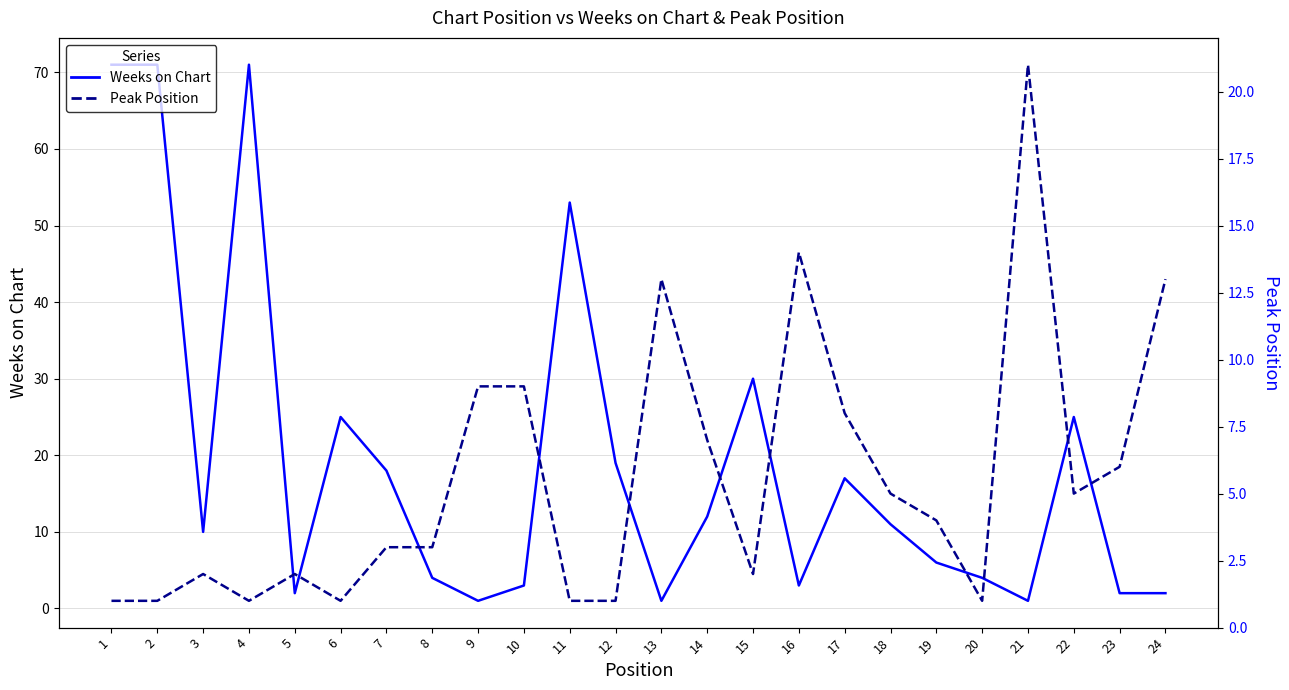

What is the value of the Weeks on Chart point at the 20th from the left?

4